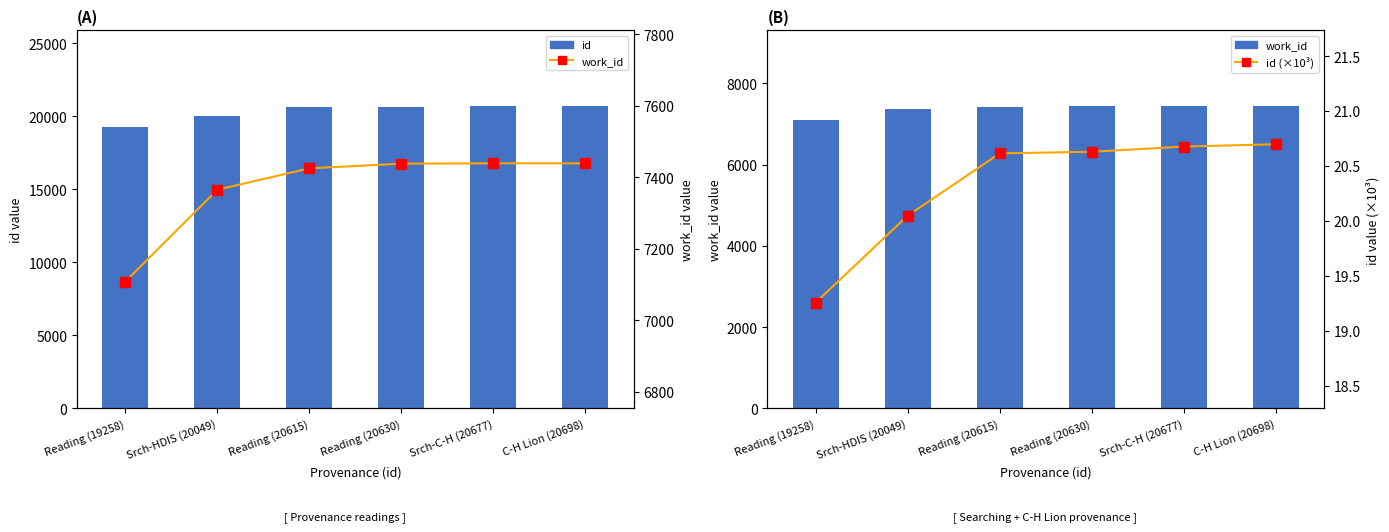

What is the label of the 6th bar from the right?

Reading (19258)